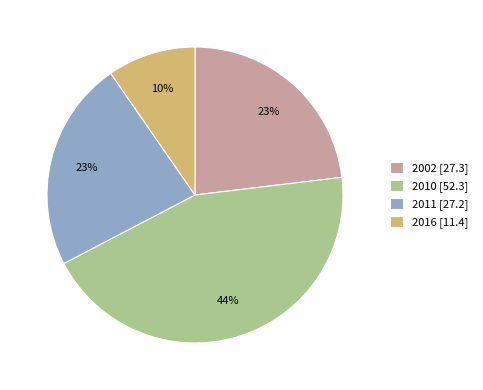

Approximately how many times larger is the value at 2002 compared to 2011?

1.0